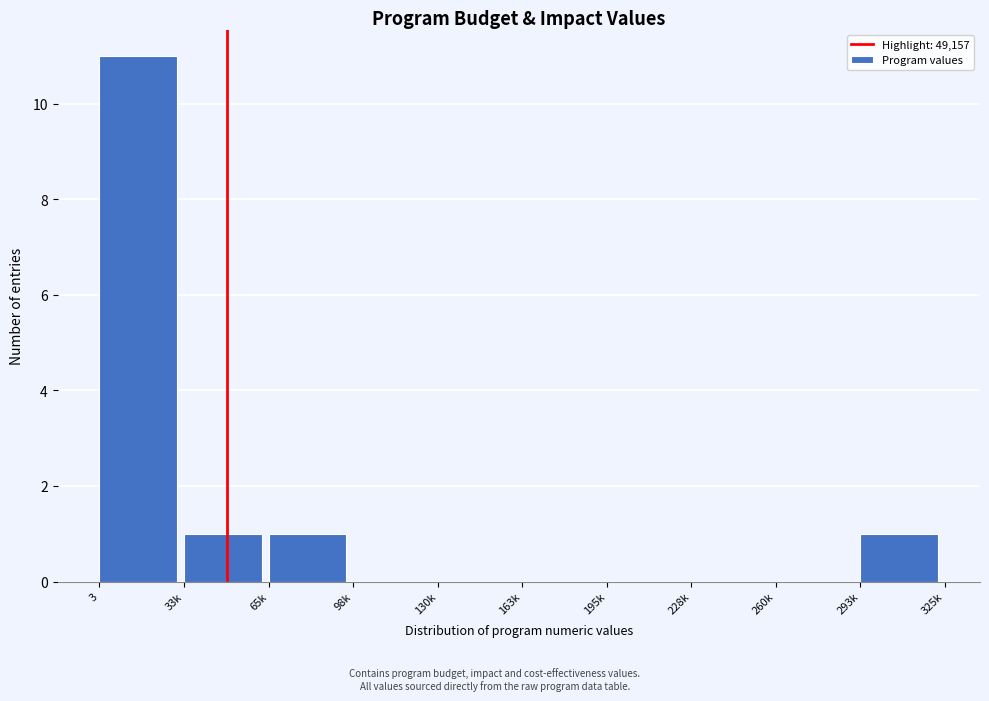

Reading left to right, what are all the values shown in this chart?

3=11	33k=1	65k=1	98k=0	130k=0	163k=0	195k=0	228k=0	260k=0	293k=1